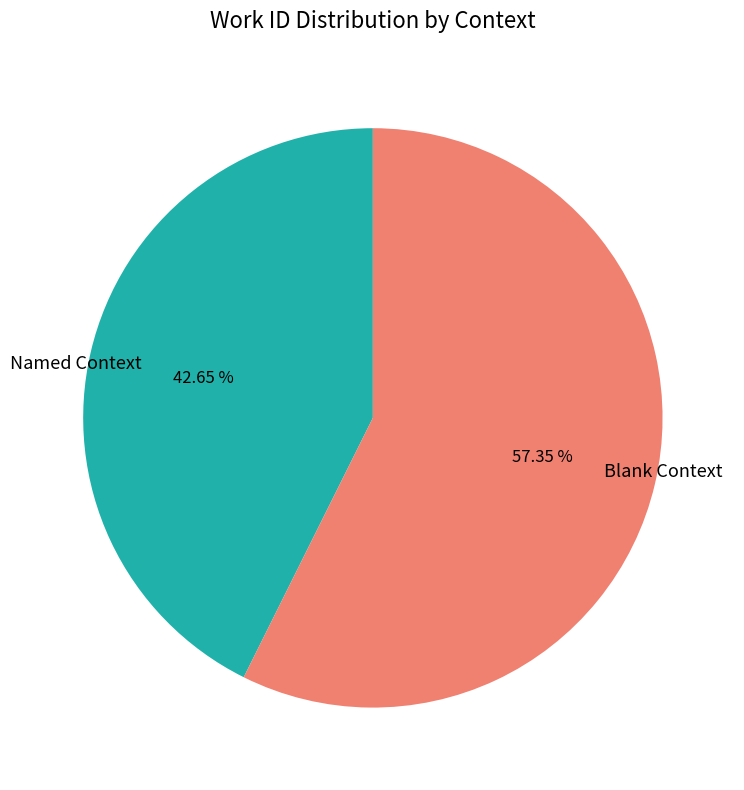

Which has a higher value, Blank Context or Named Context?

Blank Context